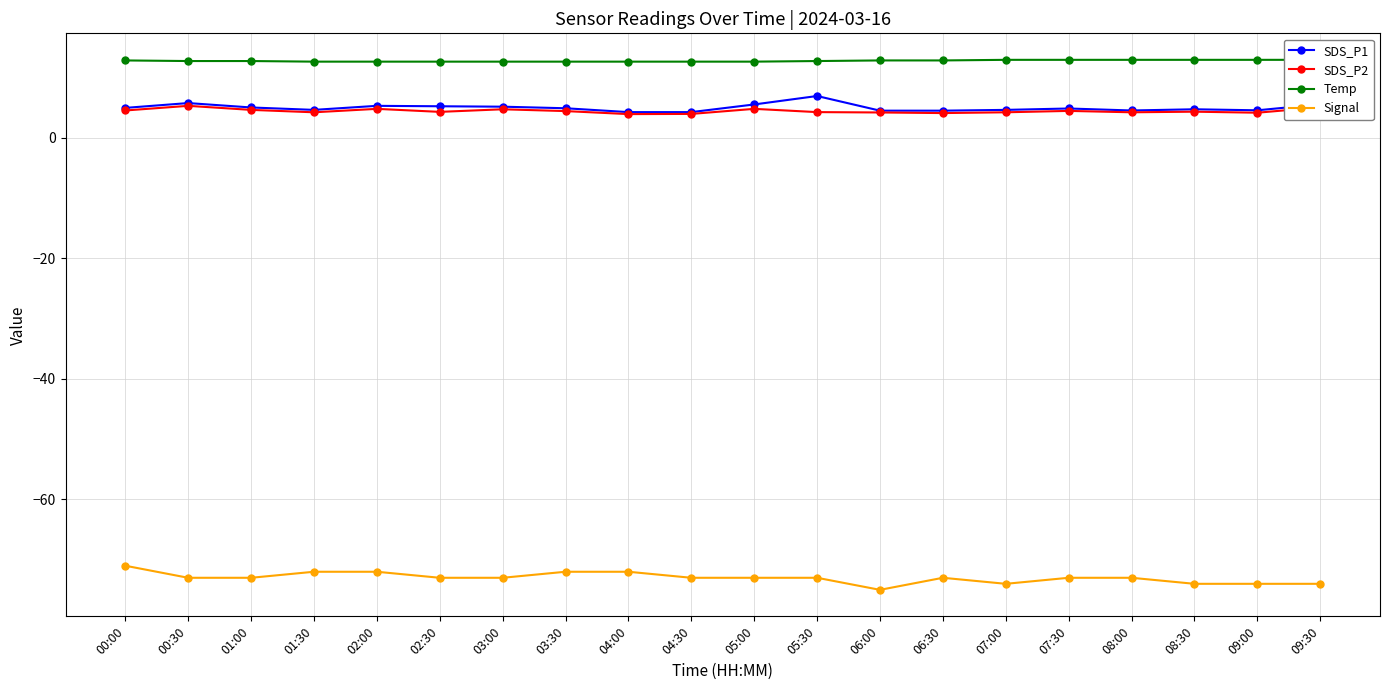

Which label corresponds to the largest value in the chart?

07:00